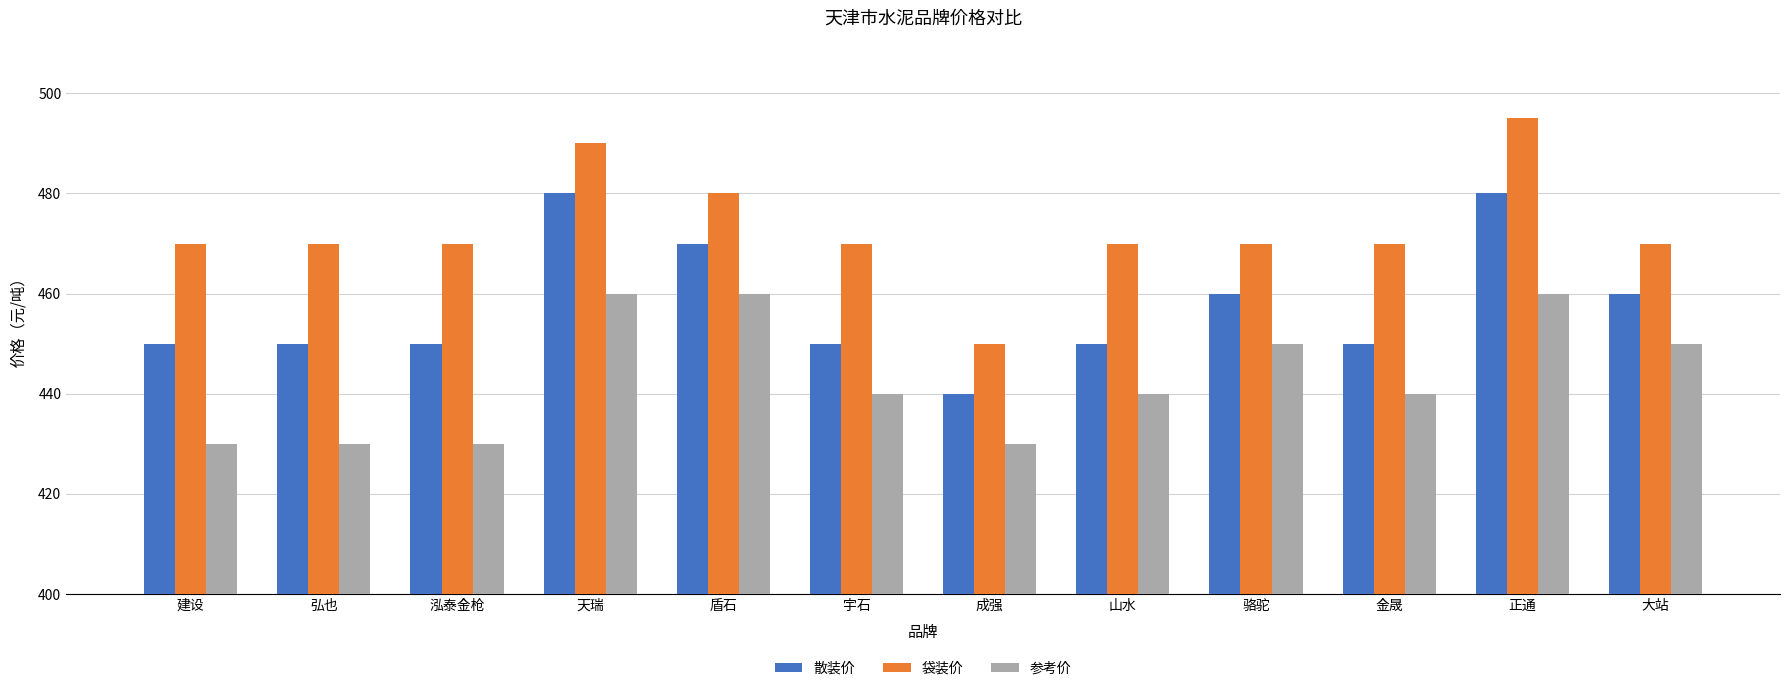

How many data points does each series have?

12